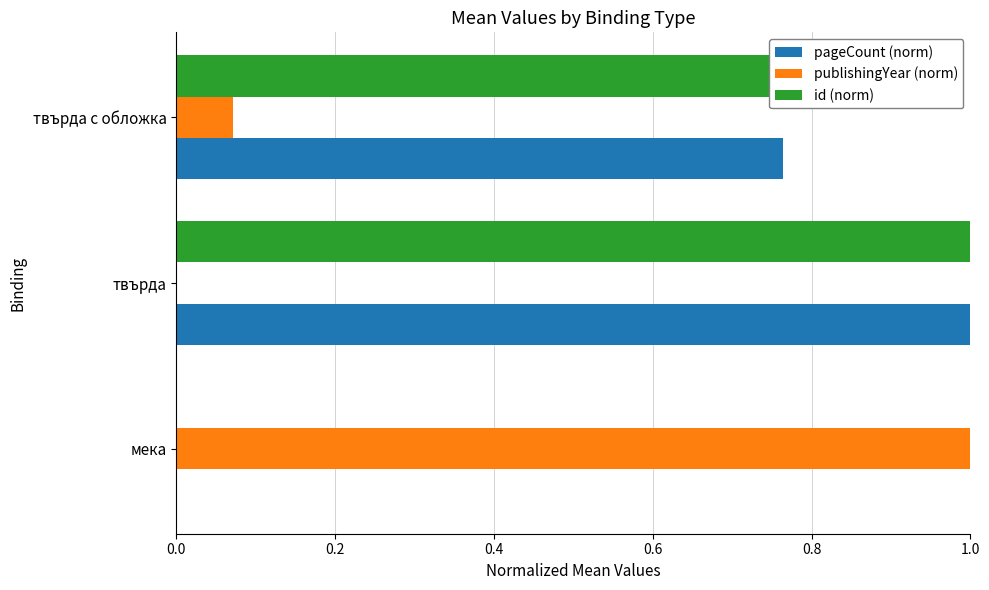

What is the greatest value displayed?

1.0